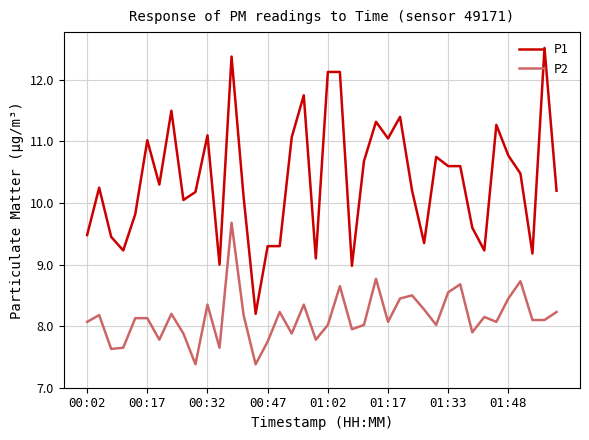

True or false: P2 and P1 intersect in this chart.

False